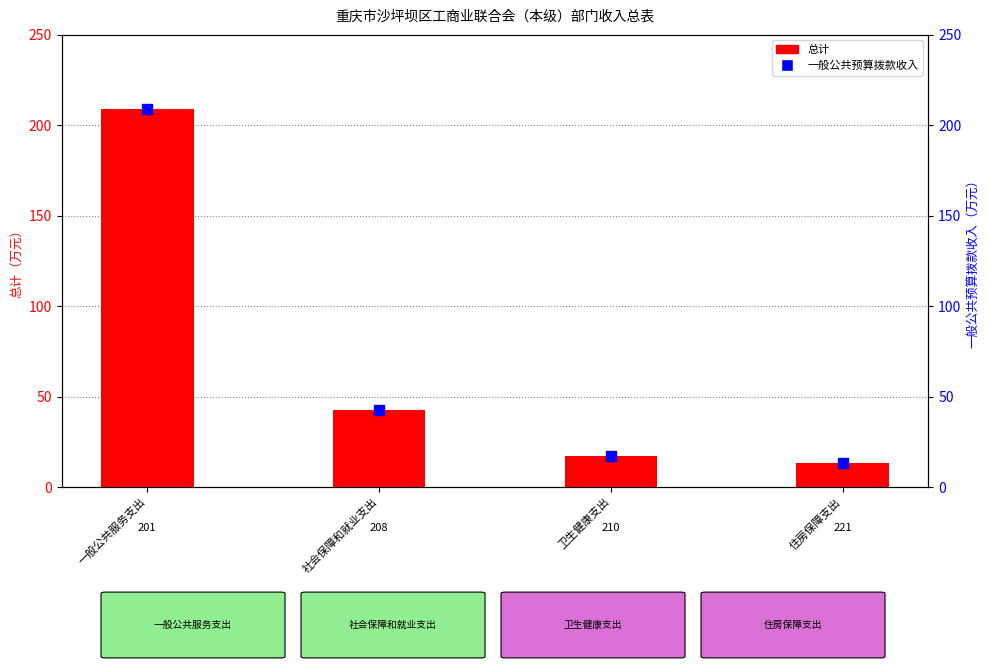

Which series reaches the minimum Y coordinate?

总计